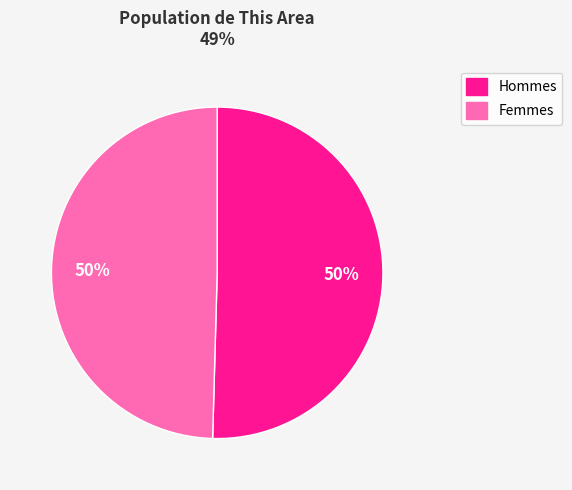

To the nearest percent, what is the average slice percentage?

50%